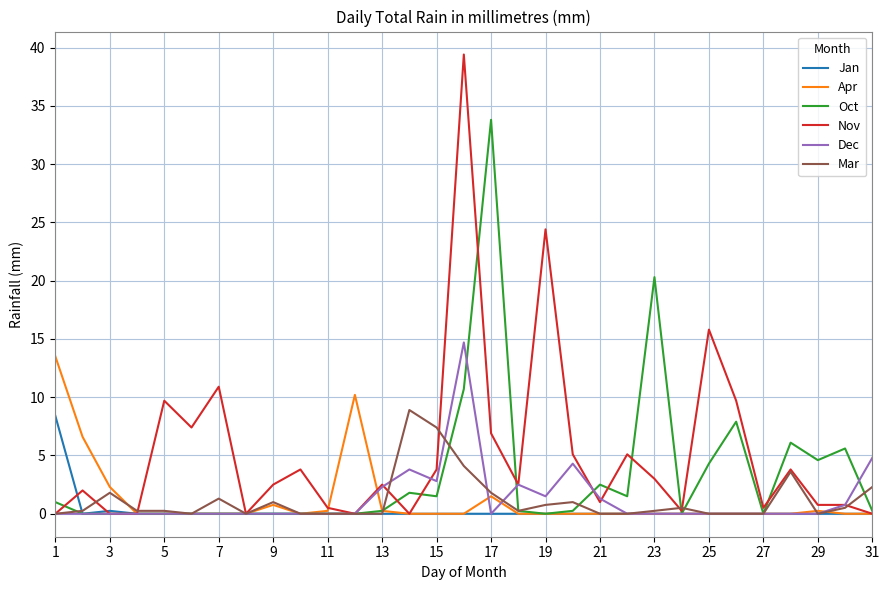

Which series has the largest total across all categories?

Nov